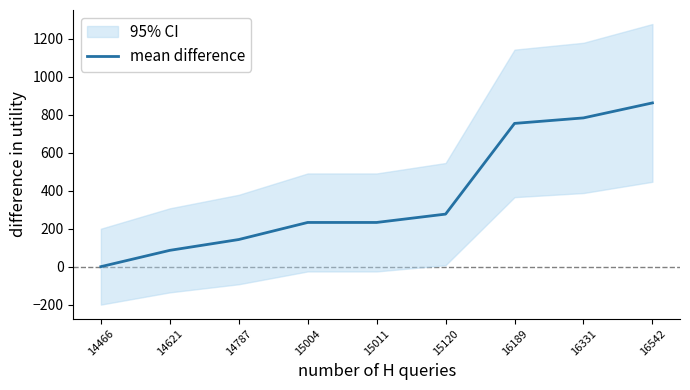

How many lines are shown in the chart?

1